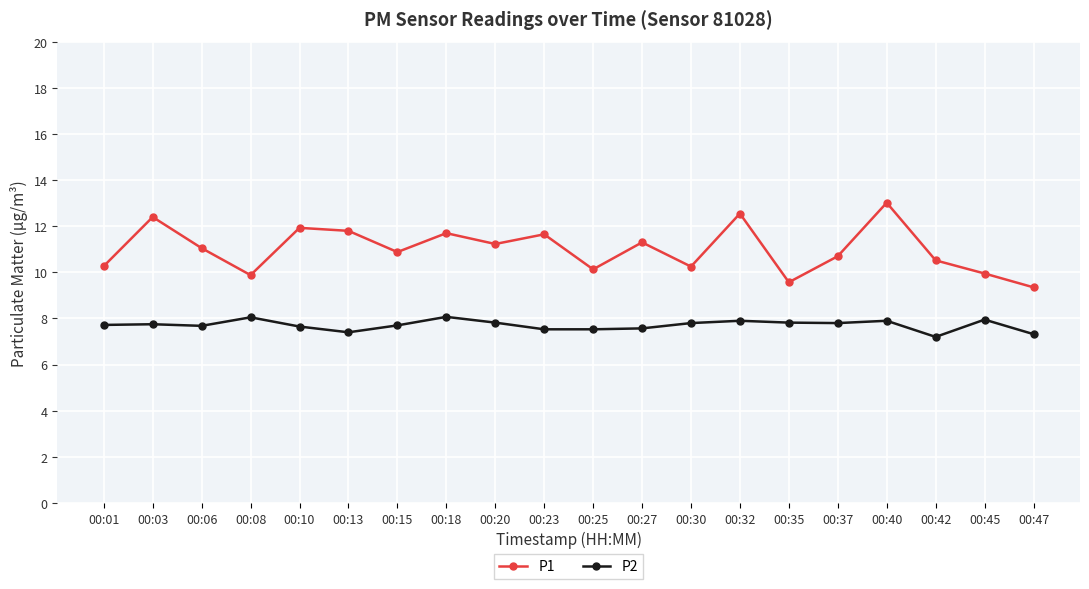

The value of P2 at 00:03 is 7.8. True or false?

True